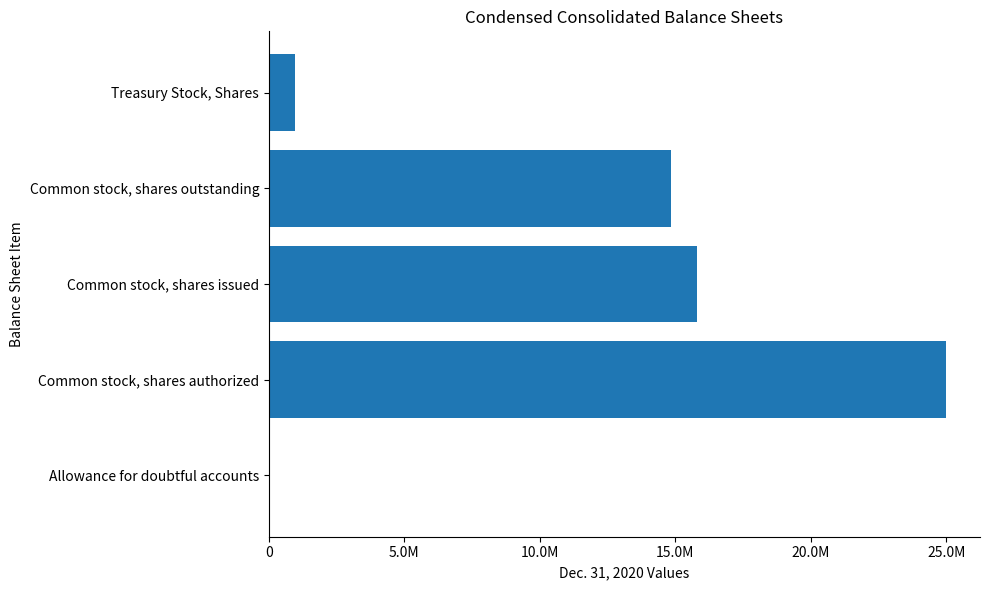

What is the sum of all values?

56623265